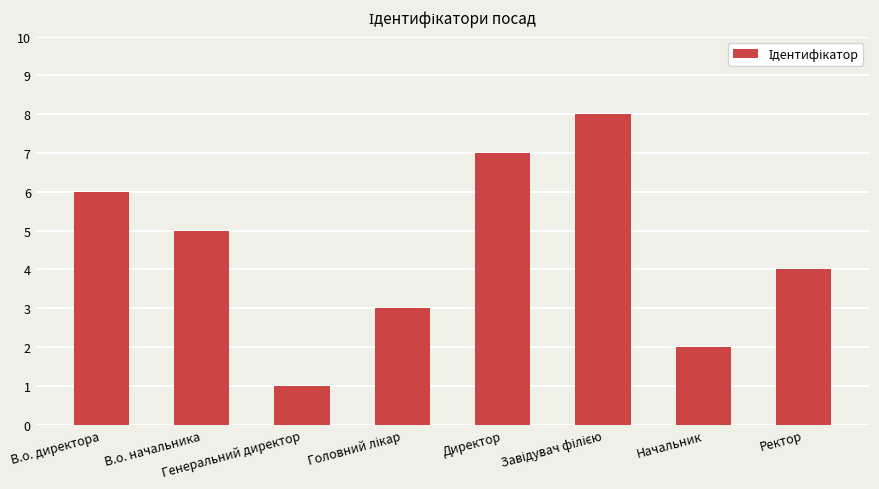

What is the difference between the second highest and second lowest values?

5